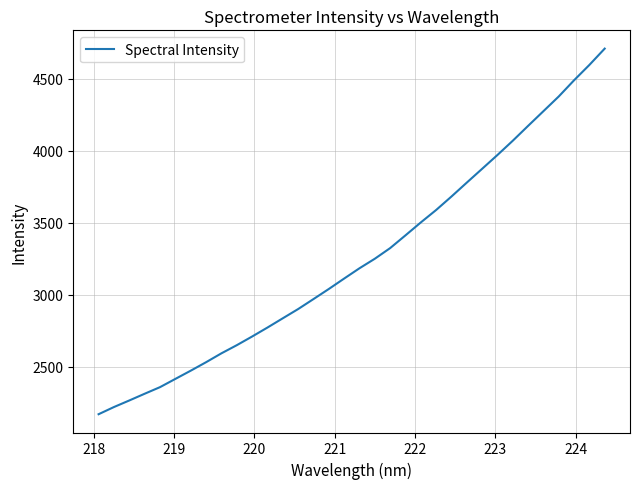

What is the difference between the maximum and minimum values?

2535.6